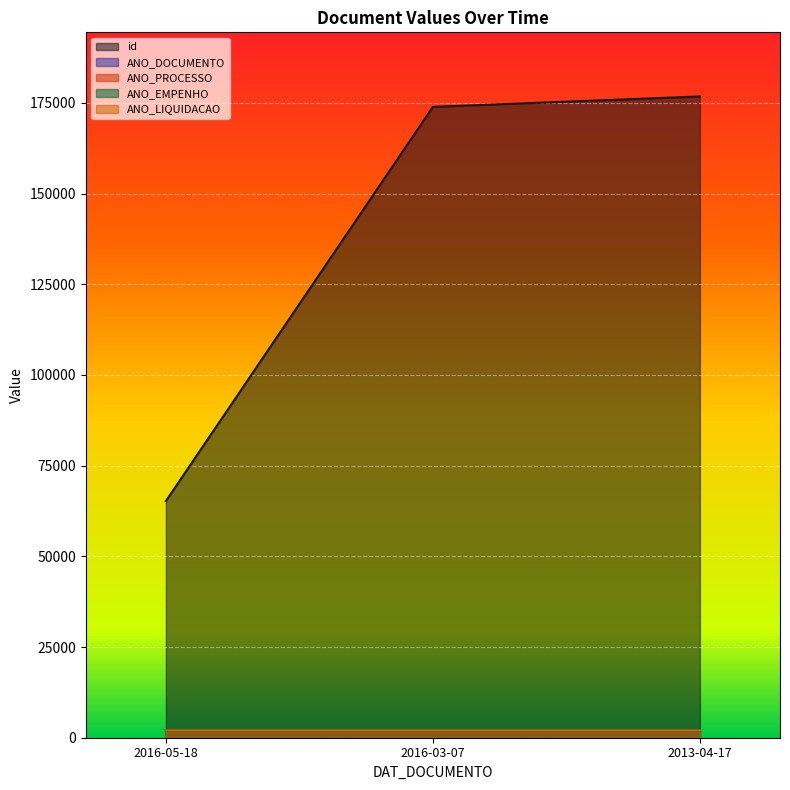

Which has a higher value, 2016-03-07 or 2013-04-17?

2013-04-17